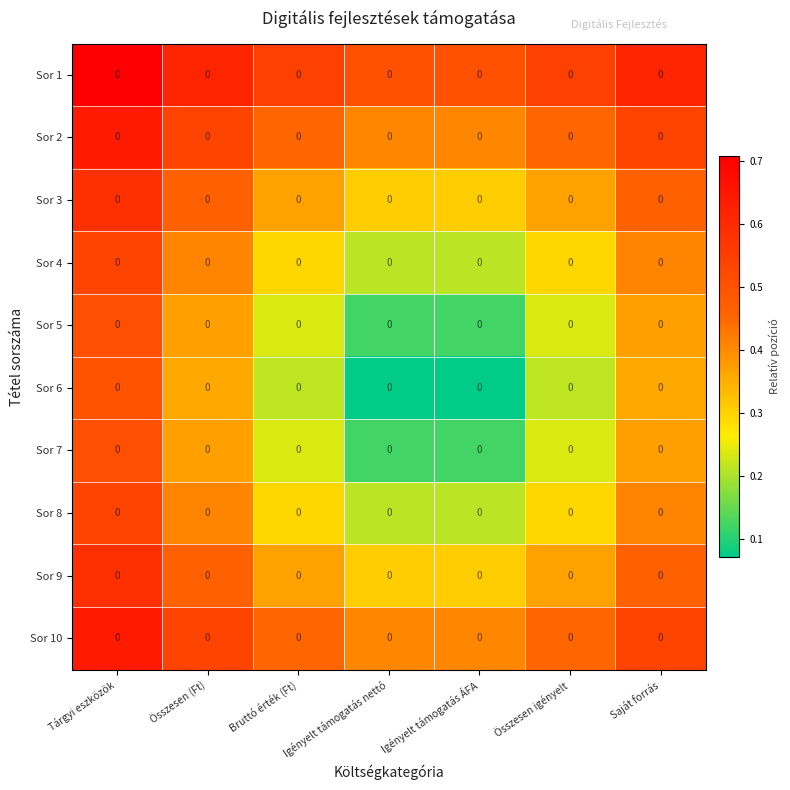

The Sor 2 series shows 0.3 at Összesen (Ft). True or false?

False